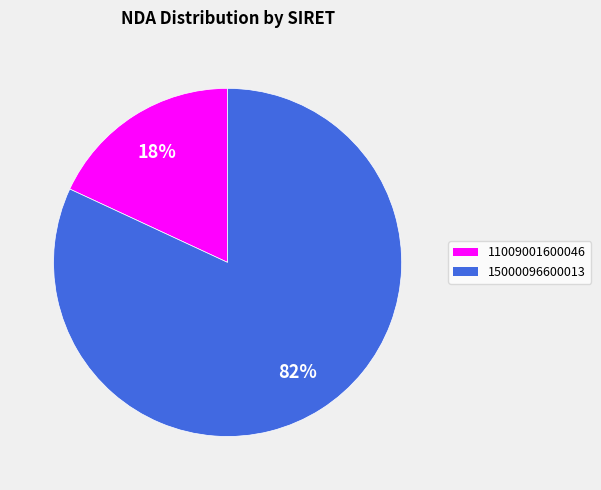

True or false: 15000096600013 accounts for 97% of the total.

False